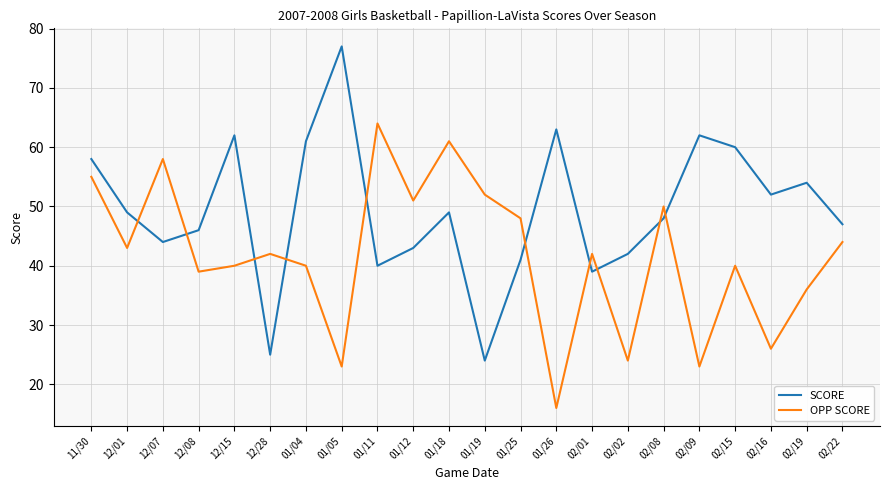

What is the minimum value shown in the chart?

16